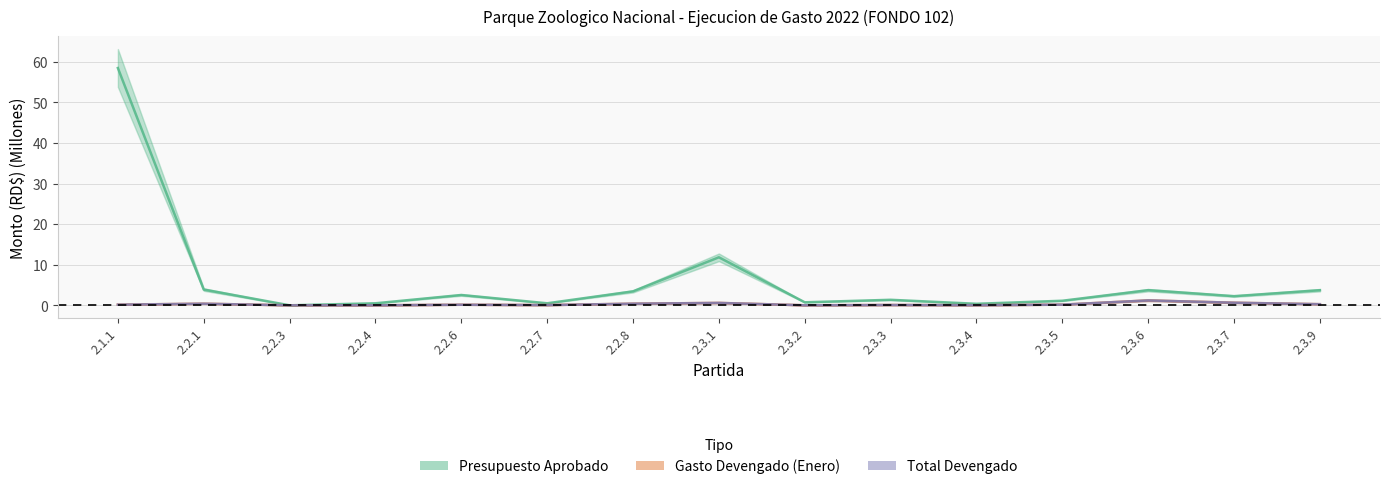

What is the difference between the Gasto Devengado (Enero) values at 2.2.3 and 2.3.9?

0.3